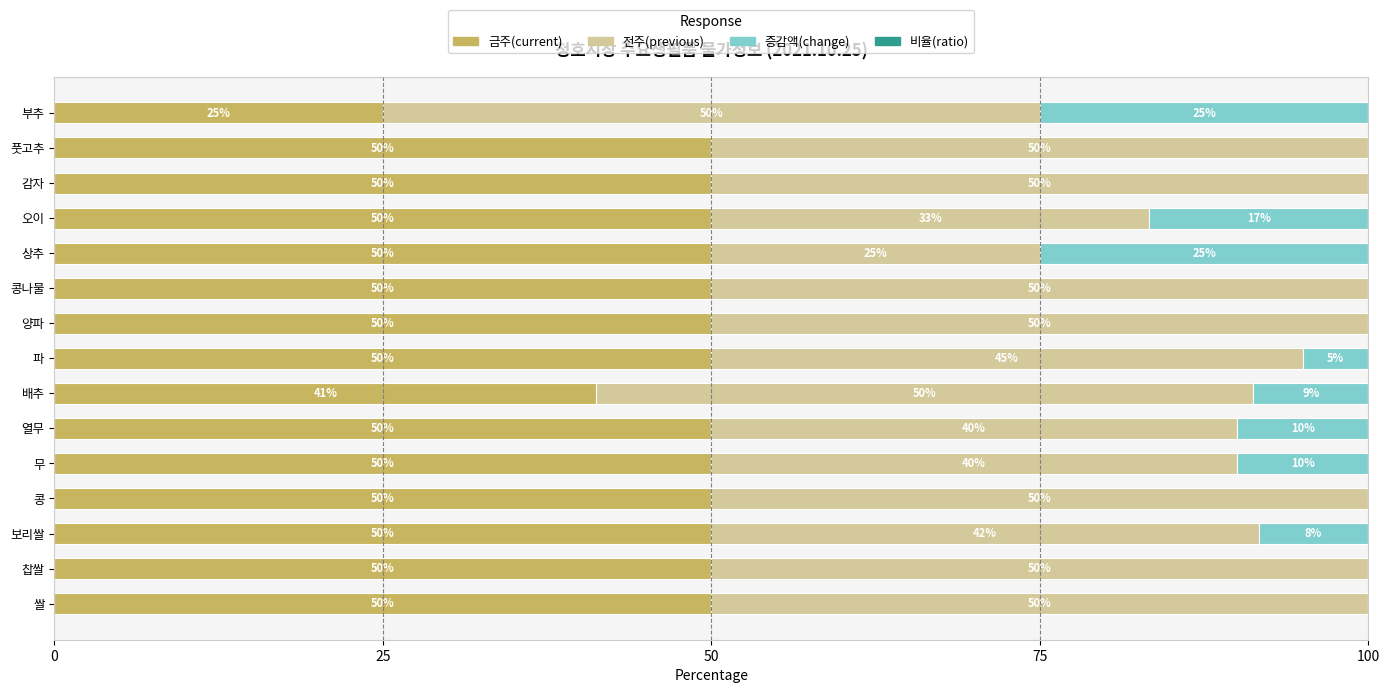

What is the maximum value for 금주(current)?

50.0